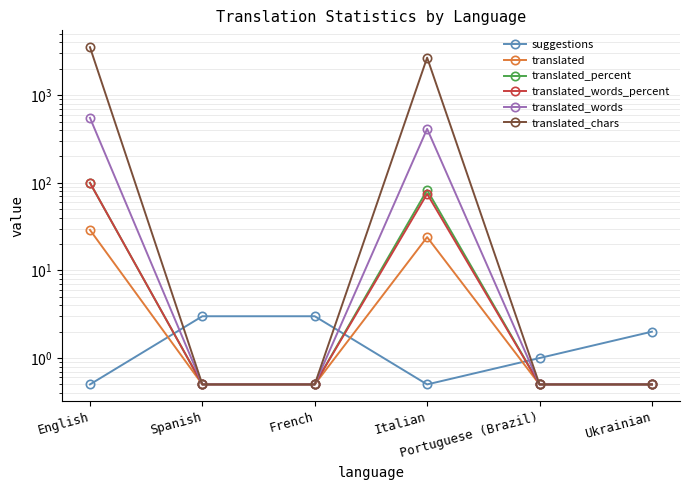

What is the highest value of the translated_words series?

552.0